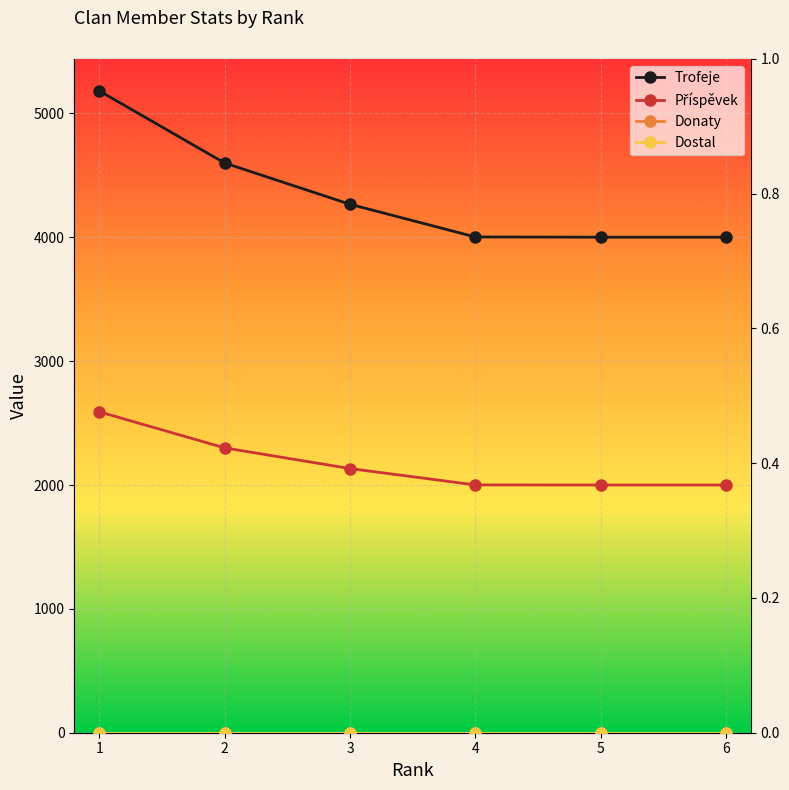

What is the value of the Trofeje point at the 6th from the left?

4001